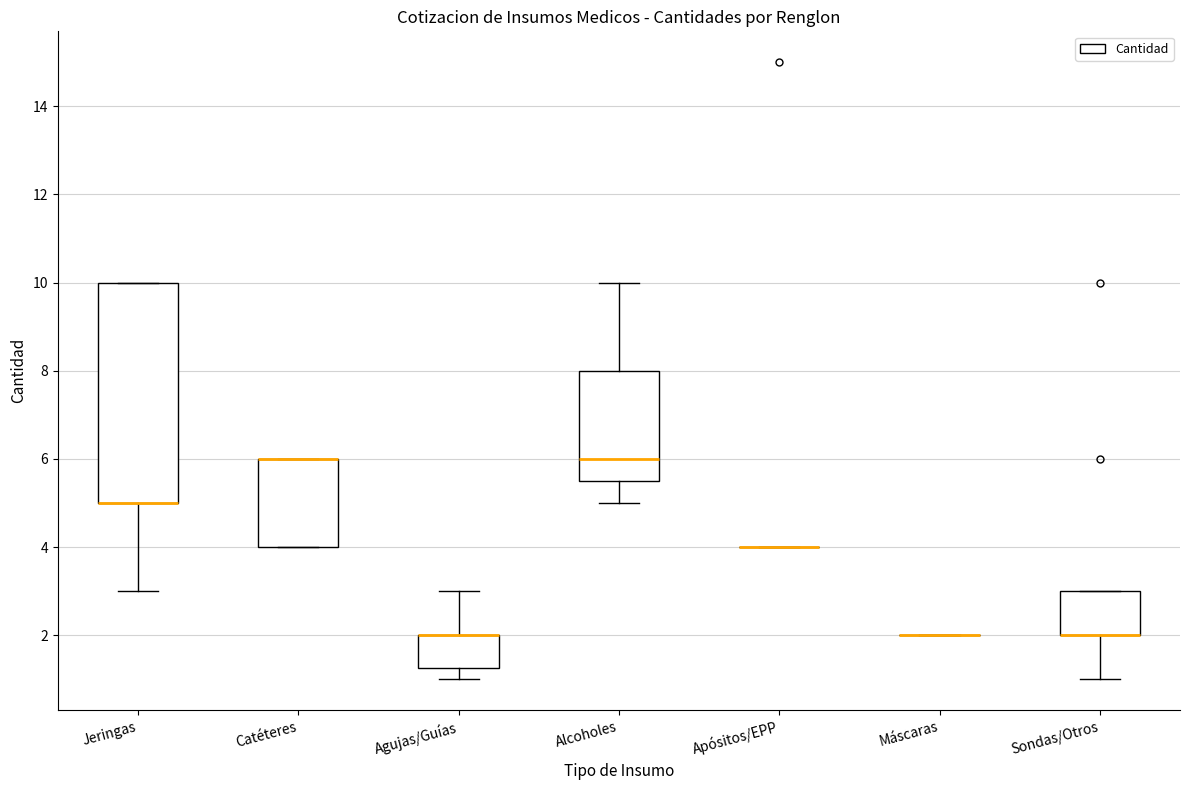

Reading left to right, transcribe this box plot: for each box, give where its median line is, the range the box spans, and where its two whiskers end, as read against the y-axis. The values are not printed on the chart, so give them approximately, as read against the axis.

Jeringas: median 5.0 (drawn on the box's lower edge), box 5.0 to 10.0, whiskers 3.0 to 10.0
Catéteres: median 6.0 (drawn on the box's upper edge), box 4.0 to 6.0, whiskers 4.0 to 6.0
Agujas/Guías: median 2.0 (drawn on the box's upper edge), box 1.2 to 2.0, whiskers 1.0 to 3.0
Alcoholes: median 6.0, box 5.6 to 8.0, whiskers 5.0 to 10.0
Apósitos/EPP: box collapsed to a line at 4.0, whiskers 4.0 to 4.0
Máscaras: box collapsed to a line at 2.0, whiskers 2.0 to 2.0
Sondas/Otros: median 2.0 (drawn on the box's lower edge), box 2.0 to 3.0, whiskers 1.0 to 3.0